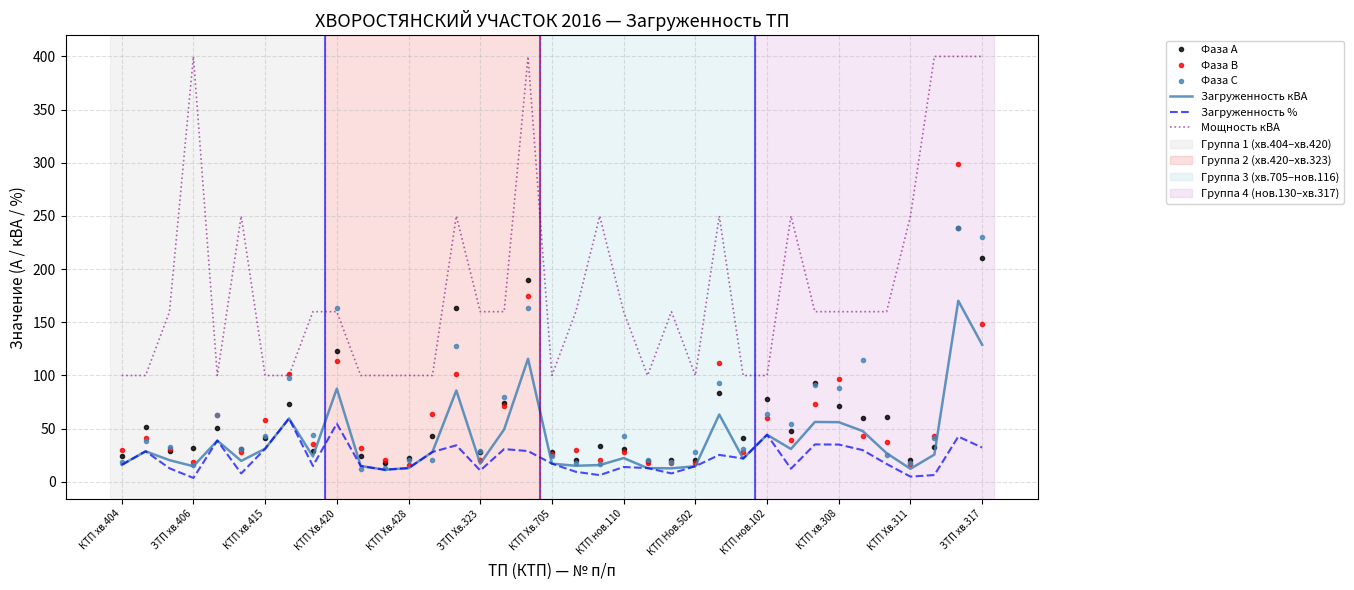

True or false: Фаза А has more than 2 interior local peaks.

True